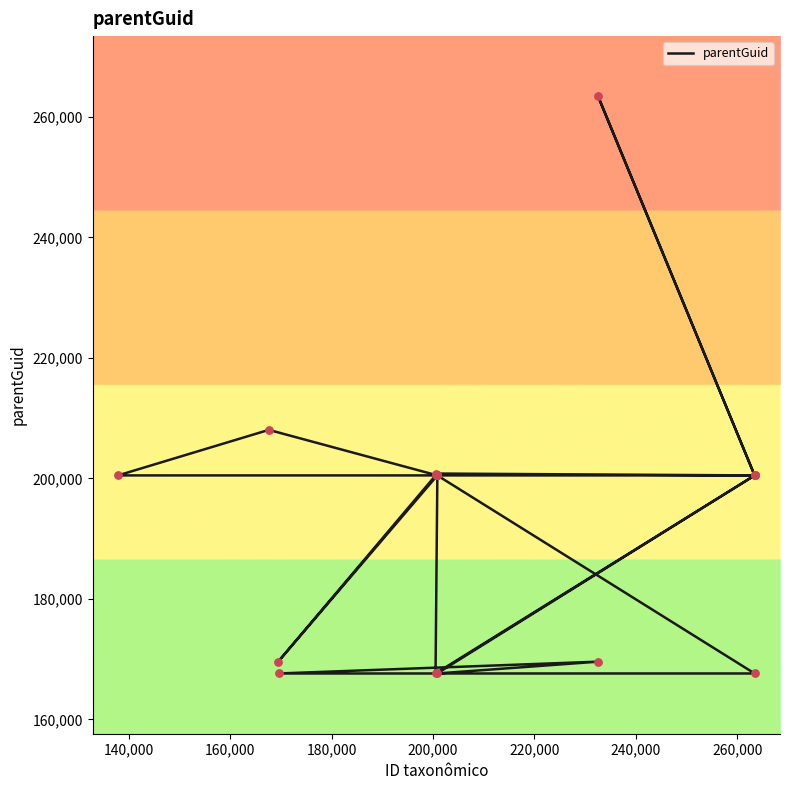

Approximately how many times larger is the value at 200,000 compared to 260,000?

1.0